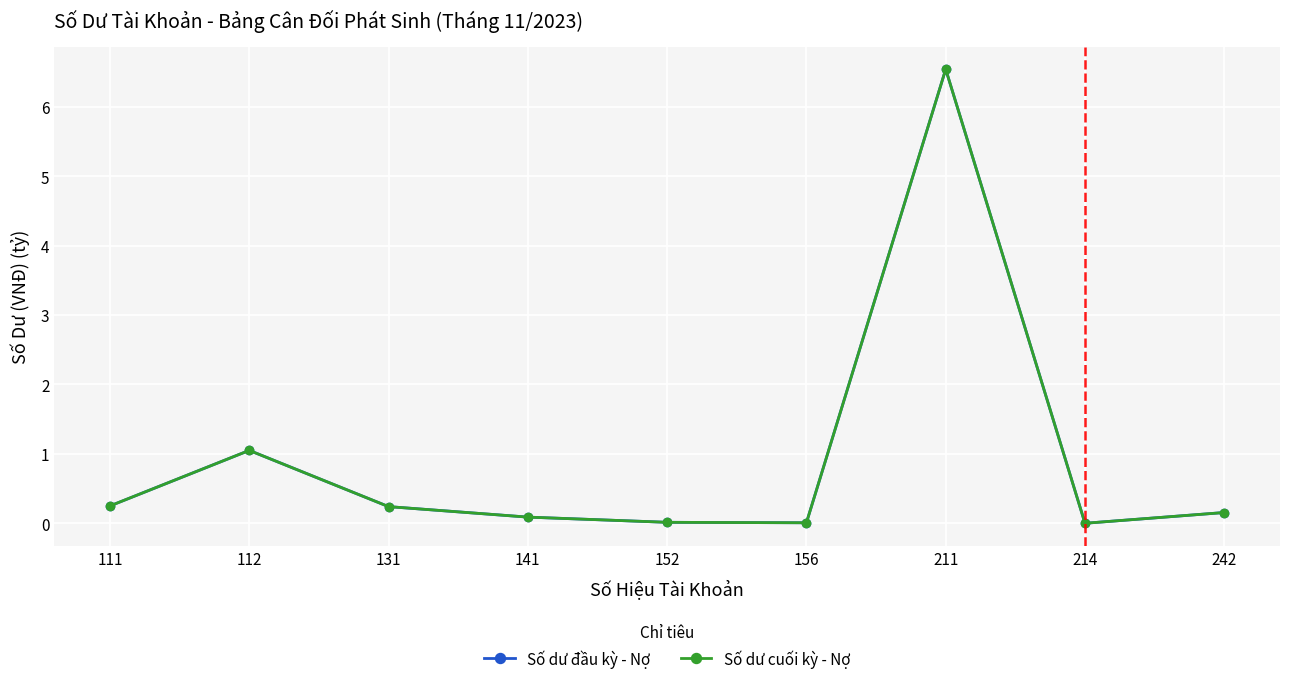

What is the difference between the maximum and minimum values in the Số dư cuối kỳ - Nợ series?

6.5